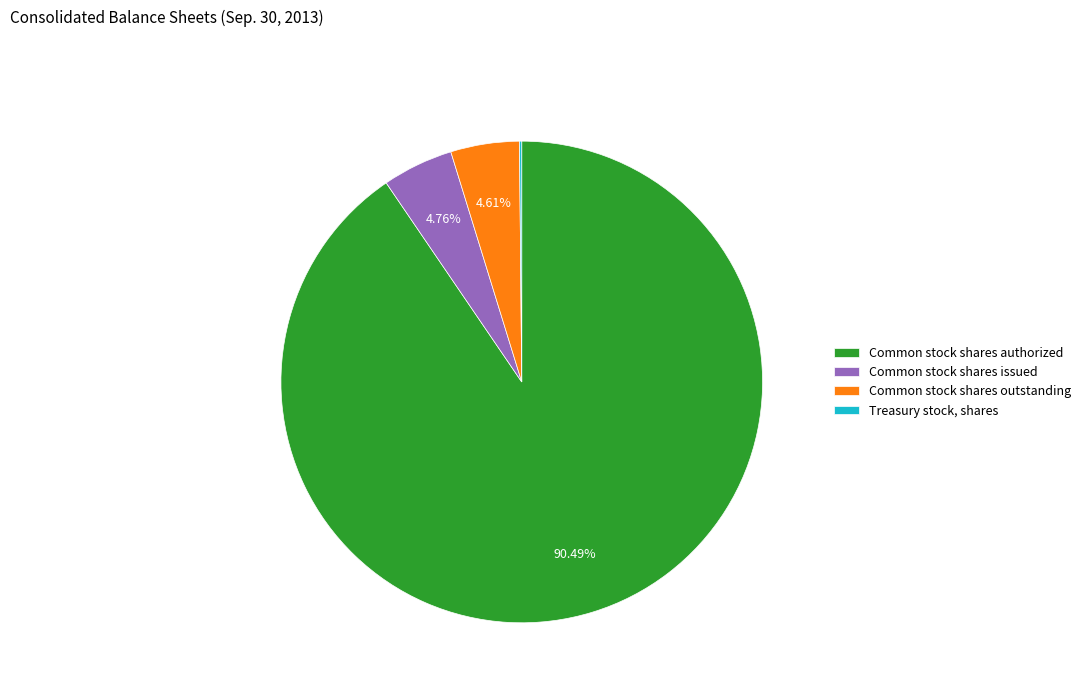

To the nearest percent, what is the average slice percentage?

25%